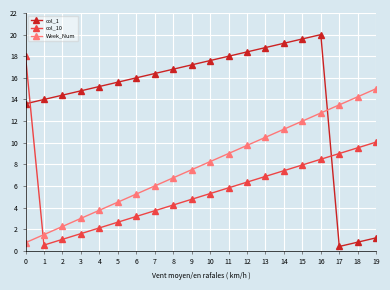

At which label does col_10 reach its minimum?

1